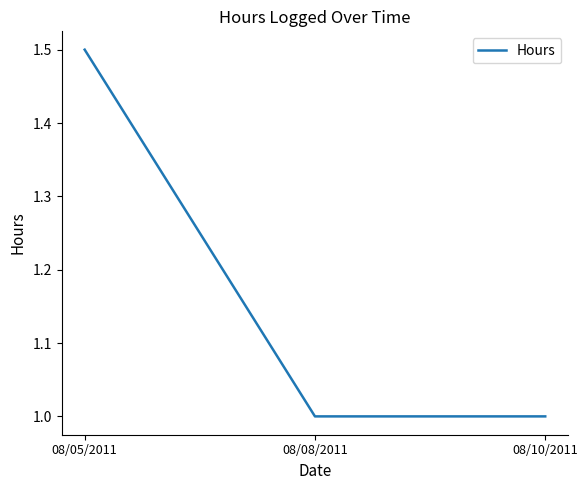

The value at 08/05/2011 is 2.5. True or false?

False